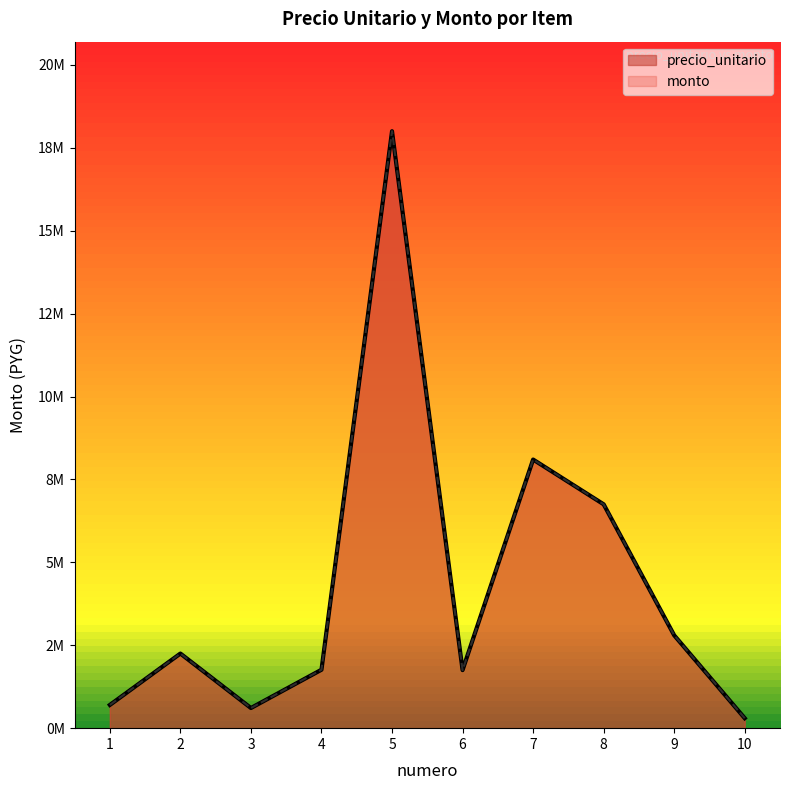

Reading left to right, extract all data points from this chart.

precio_unitario: 700000	2250000	607500	1761750	18000000	1750000	8100000	6750000	2800000	300000
monto: 700000	2250000	607500	1761750	18000000	1750000	8100000	6750000	2800000	300000